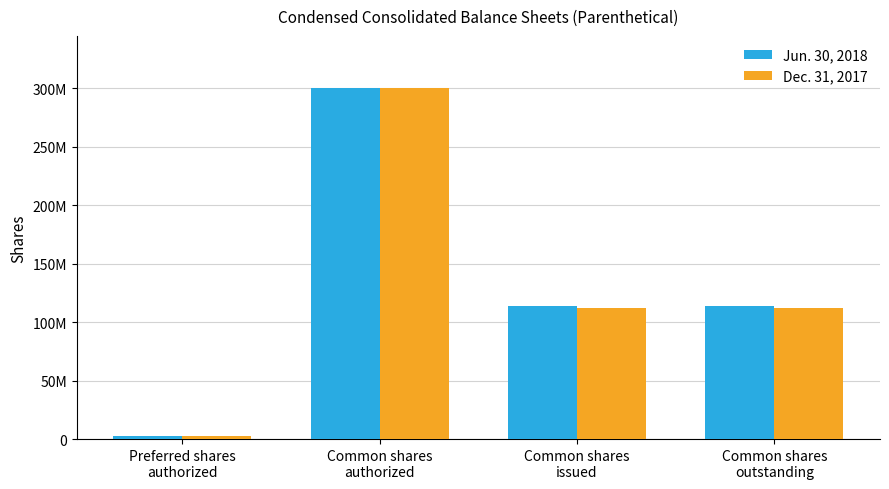

What are all the series names shown in the legend?

Jun. 30, 2018, Dec. 31, 2017